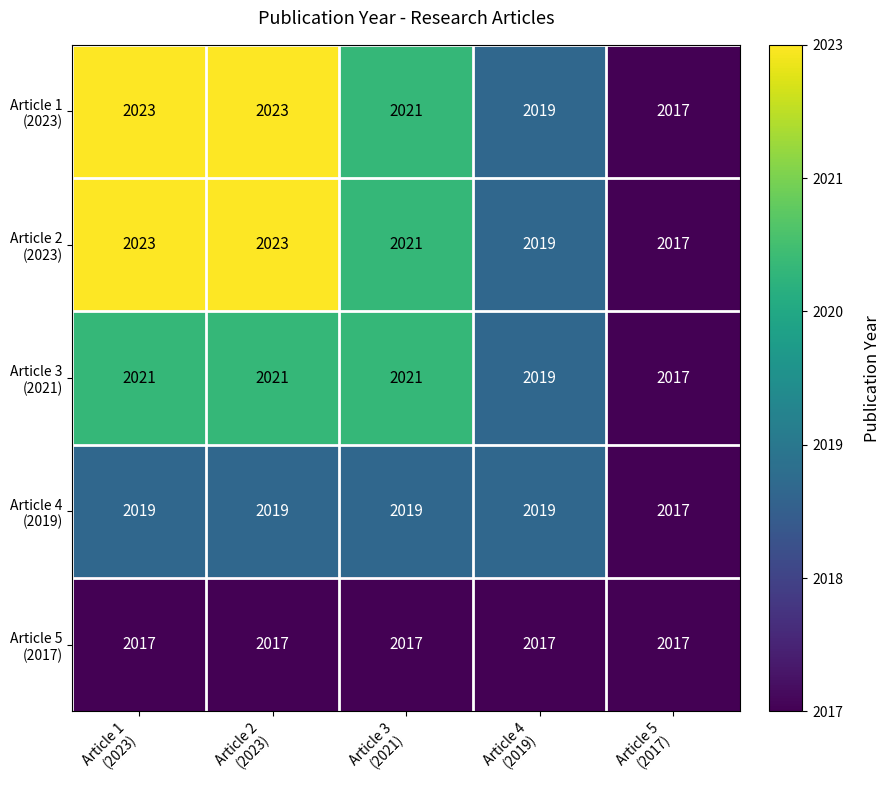

What is the smallest value displayed?

2017